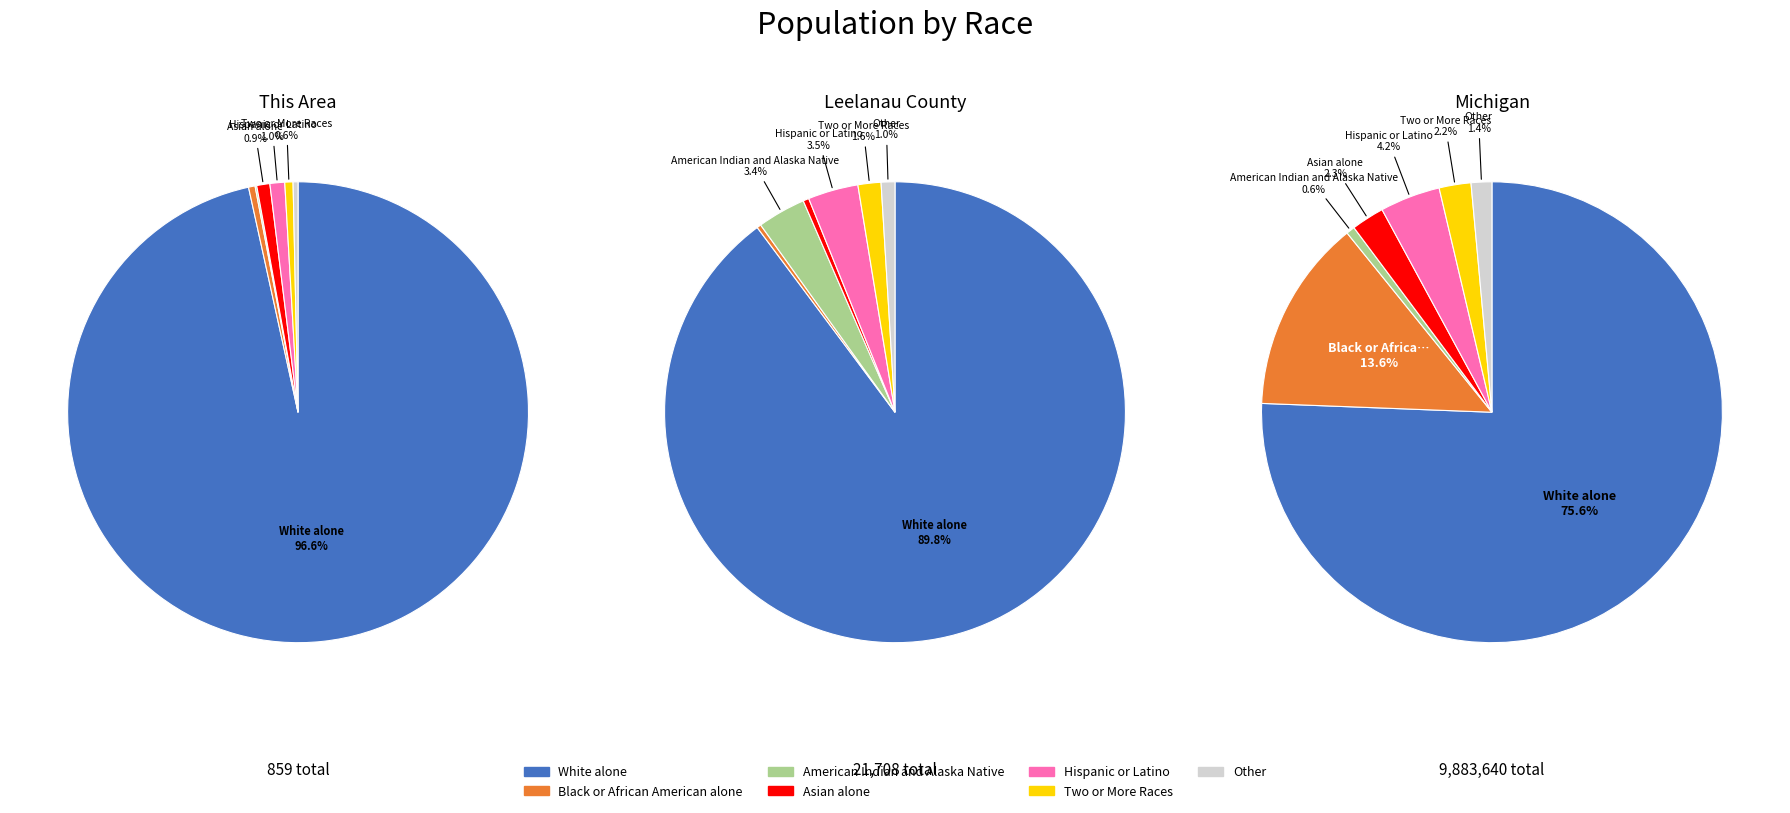

How many slices are in this pie chart?

7